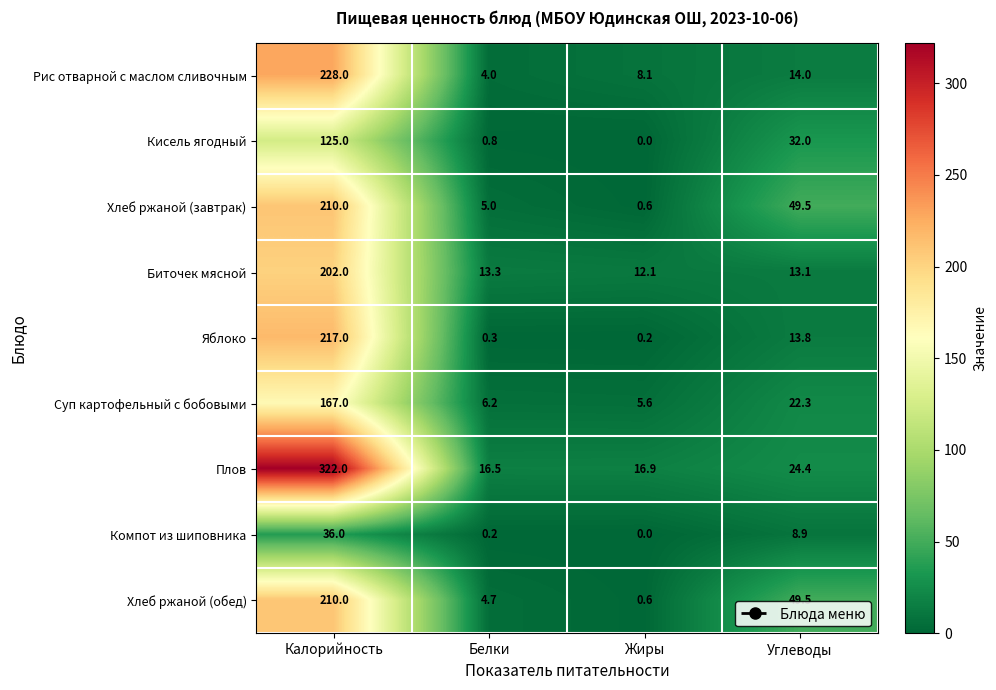

What is the sum of the Хлеб ржаной (завтрак) values at Углеводы and Жиры?

50.1